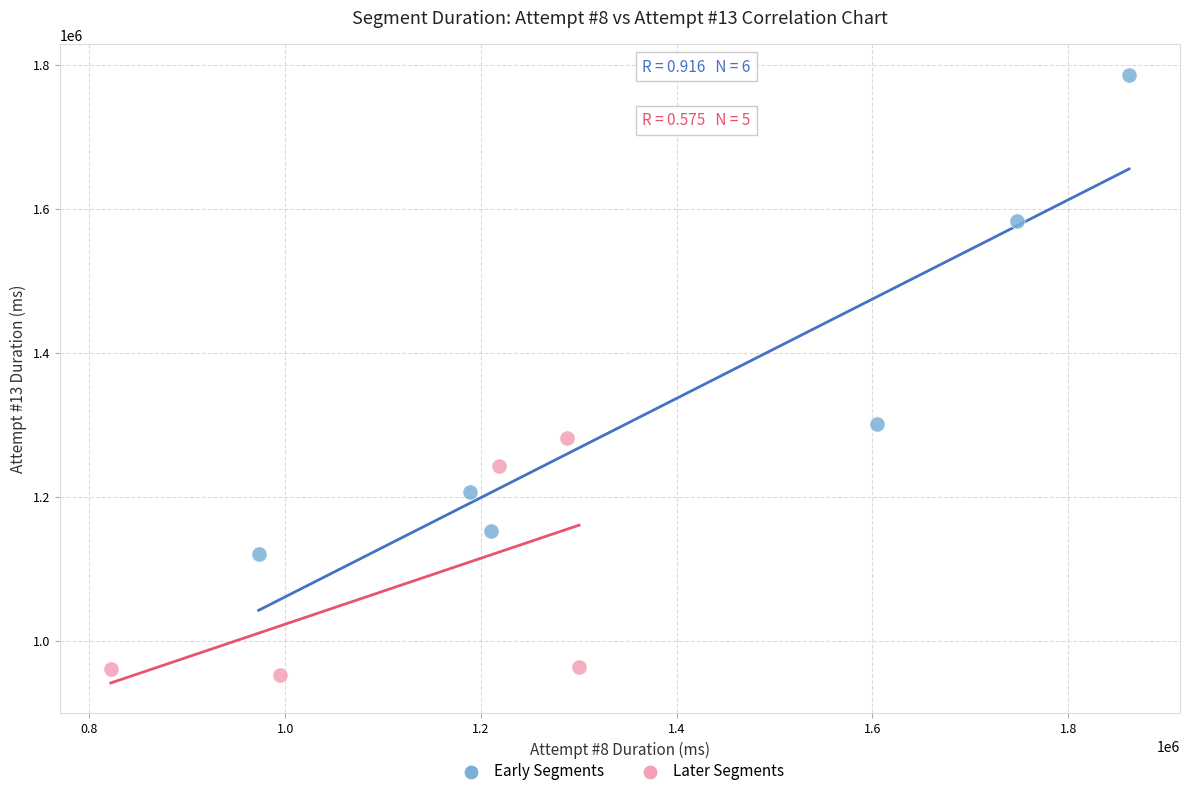

Which series contains the lowest Y value?

Later Segments